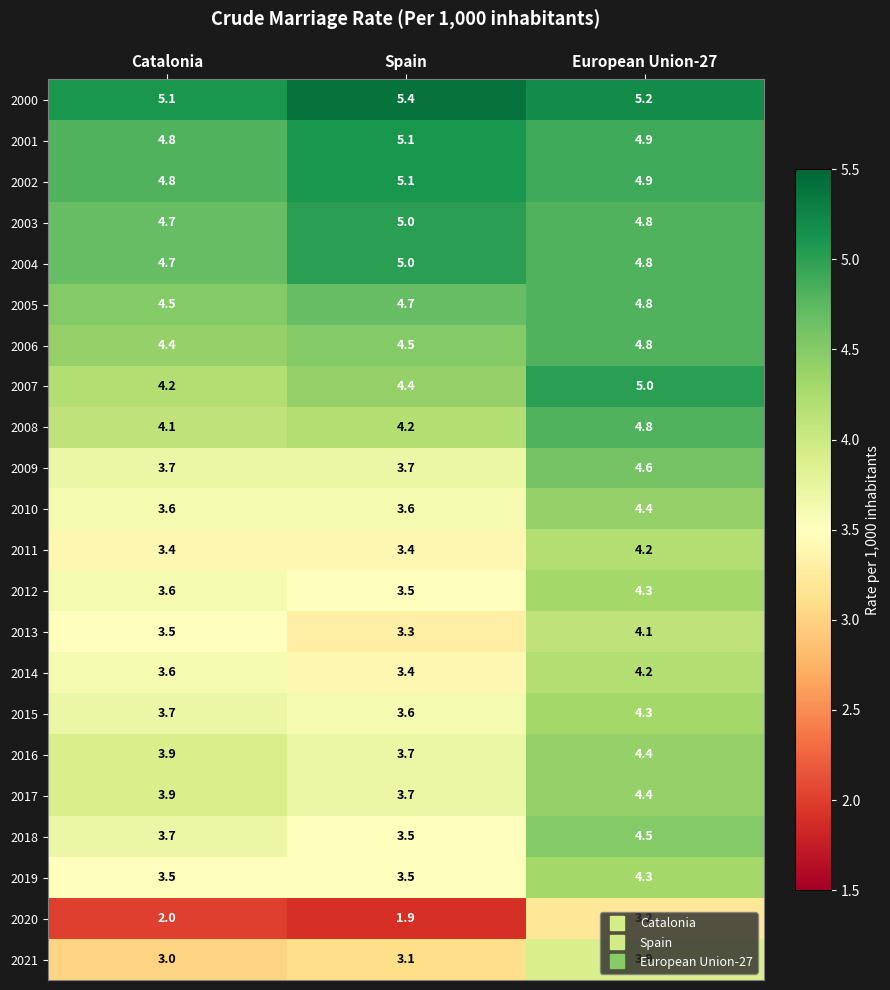

List the labels in order of 2013 value, smallest first.

Spain, Catalonia, European Union-27